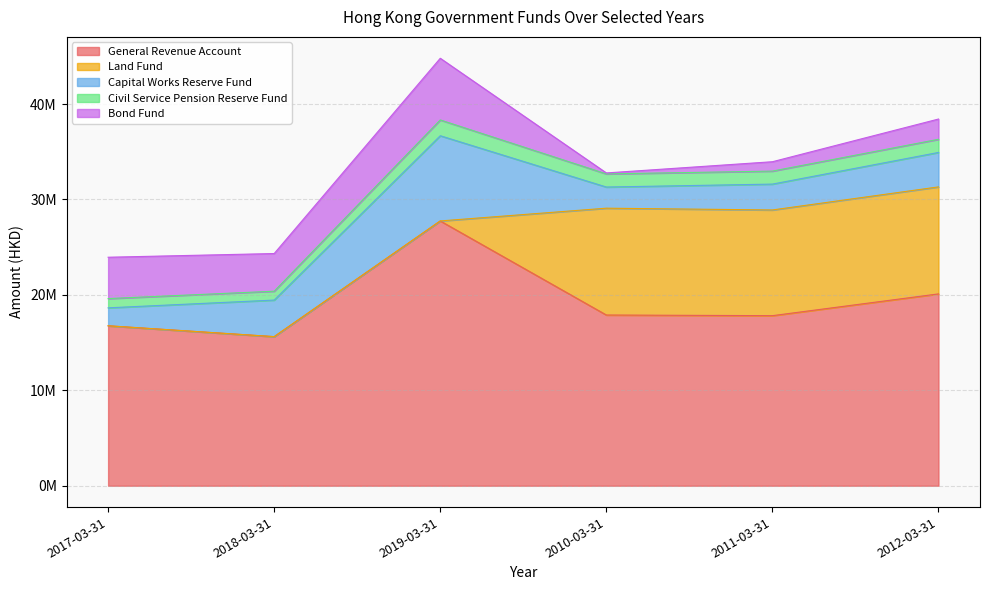

At which label is Bond Fund closest to 3283229?

2018-03-31